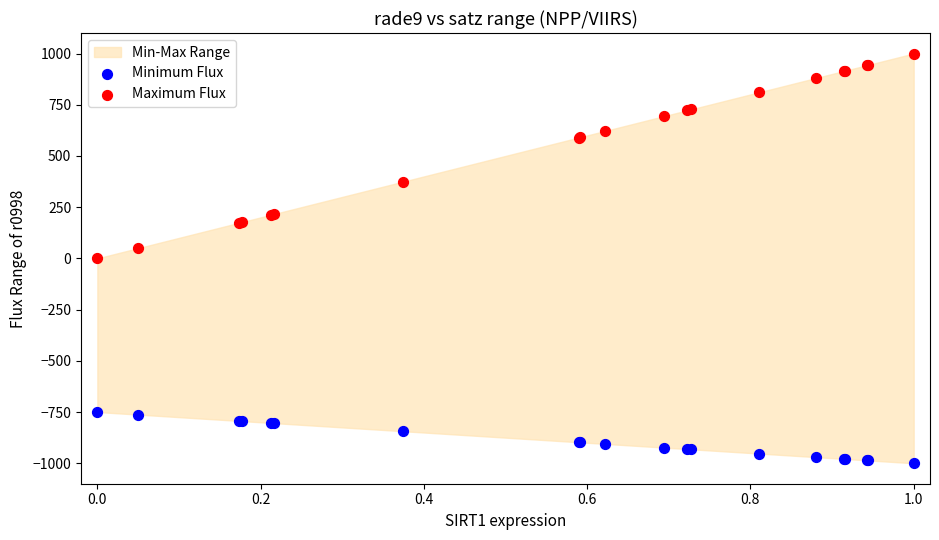

What is the X range (max minus min) for the scatter plot?

1.0